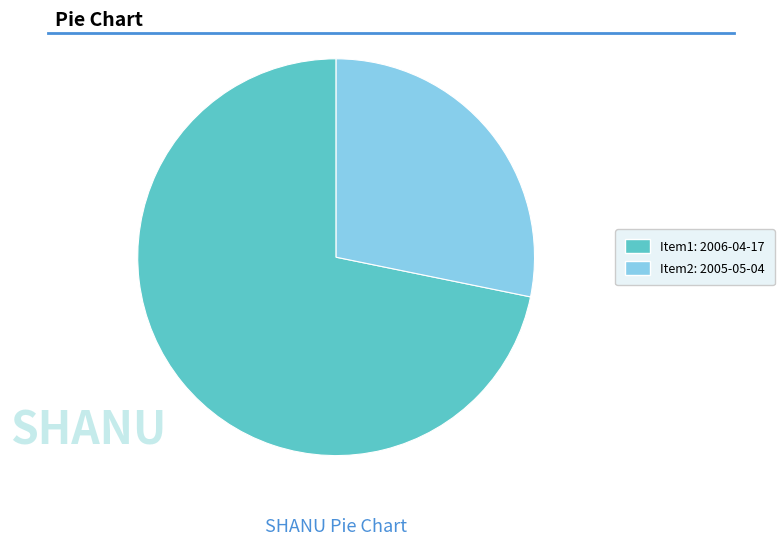

Is there a majority slice in this chart?

Yes